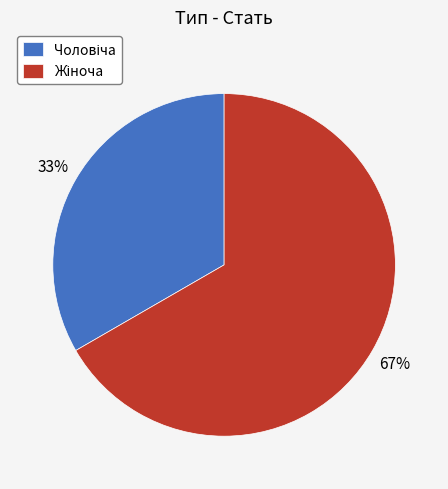

To the nearest percent, what is the average slice percentage?

50%